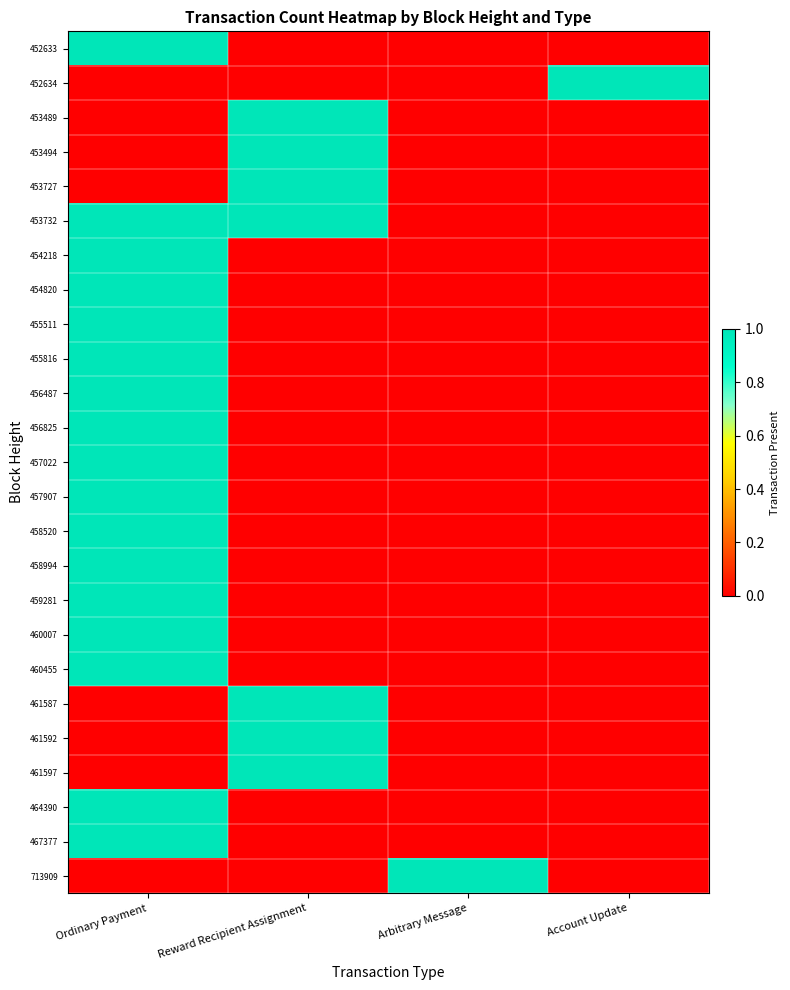

Between Reward Recipient Assignment and Arbitrary Message, which series saw the biggest shift?

453489